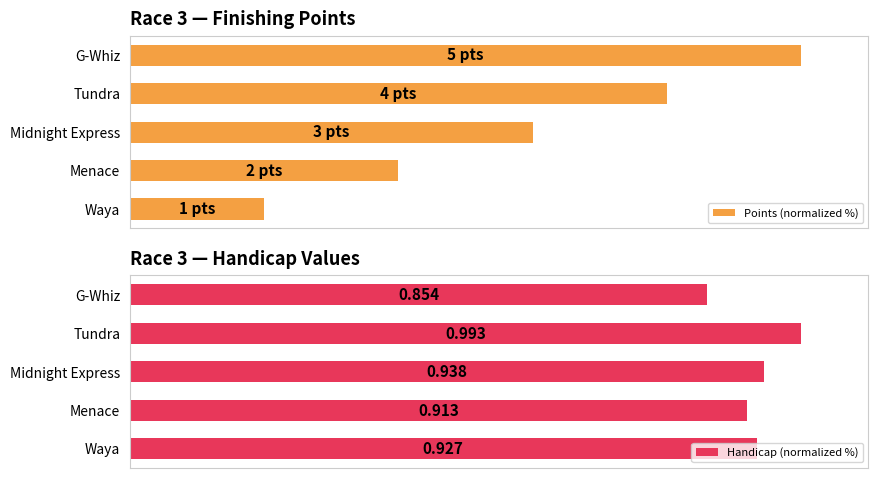

At which label is Points (normalized %) closest to 60?

Midnight Express